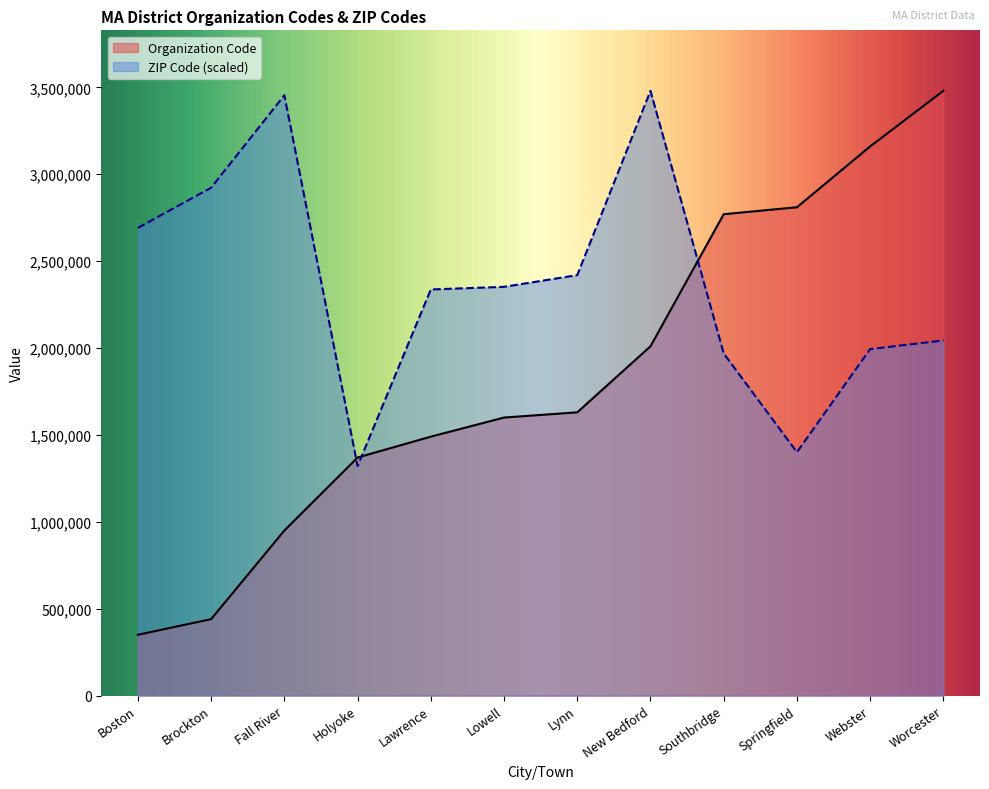

Rank the series at Boston from lowest to highest value.

Organization Code, ZIP Code (scaled)